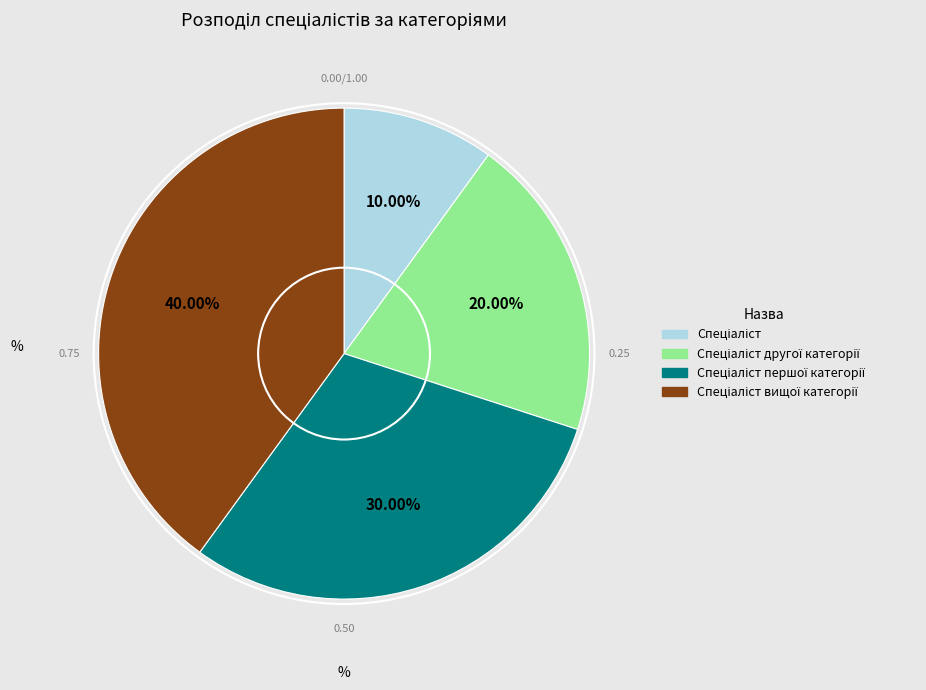

Is there any slice that represents more than half of the pie?

No